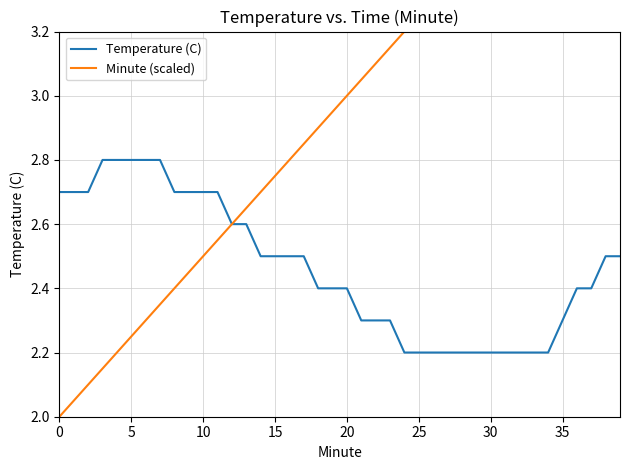

At 19, list the series in order from smallest to largest.

Temperature (C), Minute (scaled)